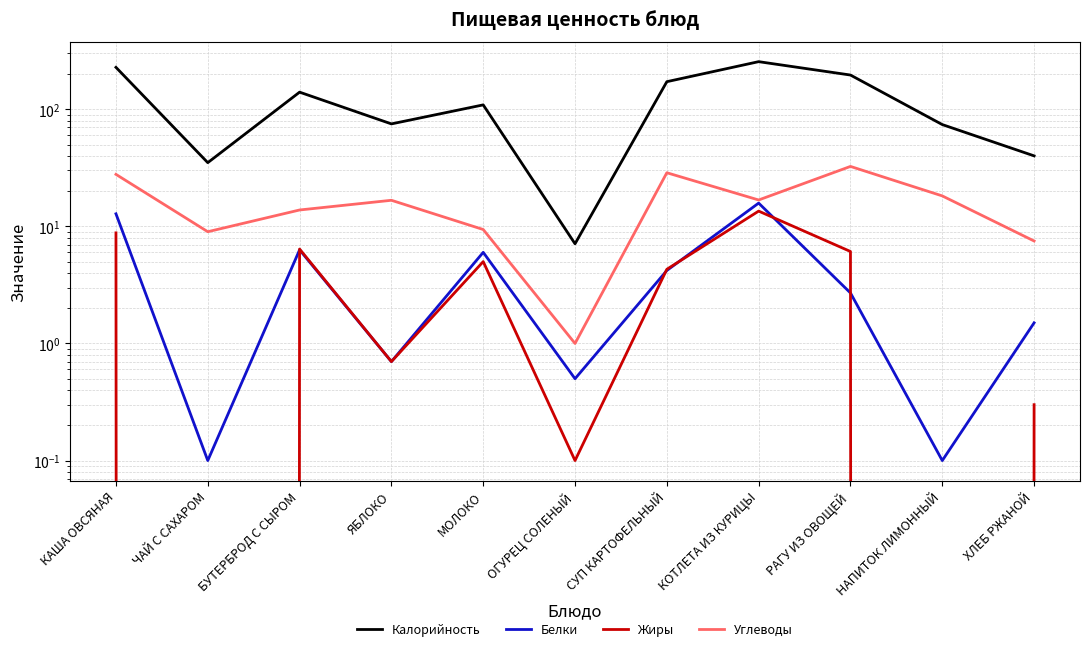

Reading right to left, list all the values displayed in this chart.

Калорийность: ХЛЕБ РЖАНОЙ=40.0	НАПИТОК ЛИМОННЫЙ=74.0	РАГУ ИЗ ОВОЩЕЙ=196.0	КОТЛЕТА ИЗ КУРИЦЫ=255.0	СУП КАРТОФЕЛЬНЫЙ=172.0	ОГУРЕЦ СОЛЕНЫЙ=7.1	МОЛОКО=109.0	ЯБЛОКО=75.0	БУТЕРБРОД С СЫРОМ=140.0	ЧАЙ С САХАРОМ=35.0	КАША ОВСЯНАЯ=228.0
Белки: ХЛЕБ РЖАНОЙ=1.5	НАПИТОК ЛИМОННЫЙ=0.1	РАГУ ИЗ ОВОЩЕЙ=2.7	КОТЛЕТА ИЗ КУРИЦЫ=15.8	СУП КАРТОФЕЛЬНЫЙ=4.2	ОГУРЕЦ СОЛЕНЫЙ=0.5	МОЛОКО=6.0	ЯБЛОКО=0.7	БУТЕРБРОД С СЫРОМ=6.3	ЧАЙ С САХАРОМ=0.1	КАША ОВСЯНАЯ=12.8
Жиры: ХЛЕБ РЖАНОЙ=0.3	НАПИТОК ЛИМОННЫЙ=0.0	РАГУ ИЗ ОВОЩЕЙ=6.1	КОТЛЕТА ИЗ КУРИЦЫ=13.5	СУП КАРТОФЕЛЬНЫЙ=4.3	ОГУРЕЦ СОЛЕНЫЙ=0.1	МОЛОКО=5.0	ЯБЛОКО=0.7	БУТЕРБРОД С СЫРОМ=6.4	ЧАЙ С САХАРОМ=0.0	КАША ОВСЯНАЯ=8.8
Углеводы: ХЛЕБ РЖАНОЙ=7.5	НАПИТОК ЛИМОННЫЙ=18.2	РАГУ ИЗ ОВОЩЕЙ=32.5	КОТЛЕТА ИЗ КУРИЦЫ=16.8	СУП КАРТОФЕЛЬНЫЙ=28.7	ОГУРЕЦ СОЛЕНЫЙ=1.0	МОЛОКО=9.4	ЯБЛОКО=16.7	БУТЕРБРОД С СЫРОМ=13.8	ЧАЙ С САХАРОМ=9.0	КАША ОВСЯНАЯ=27.8